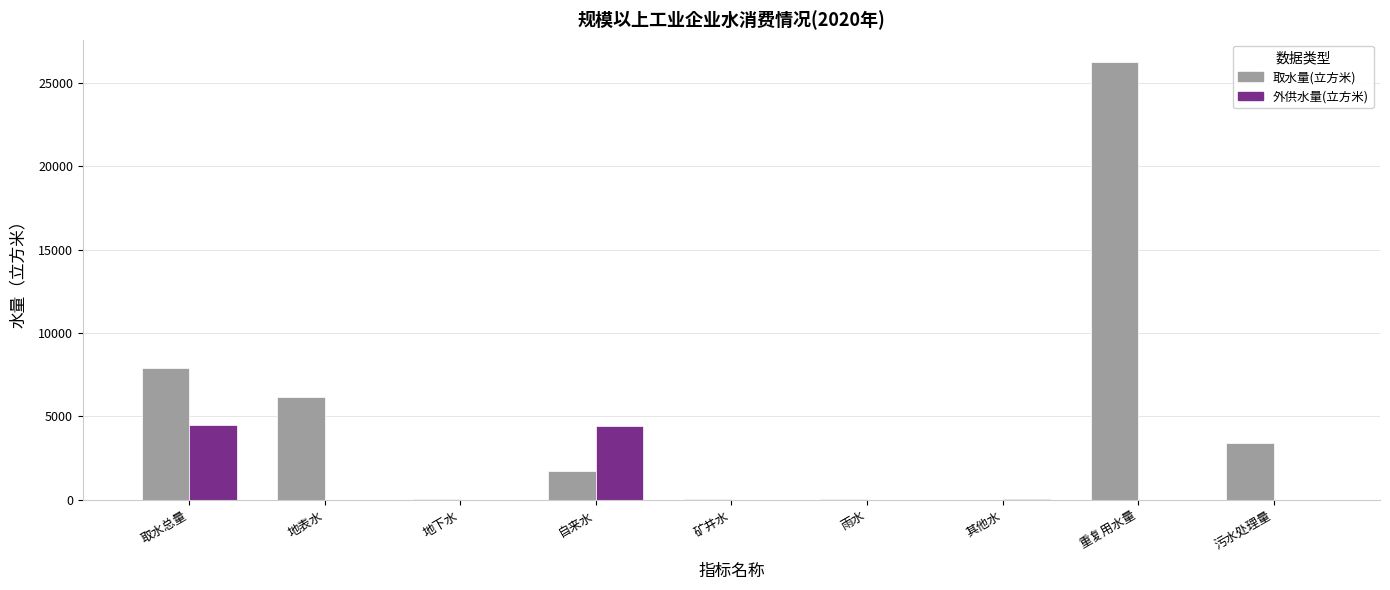

Which category has the highest value across all series?

重复用水量